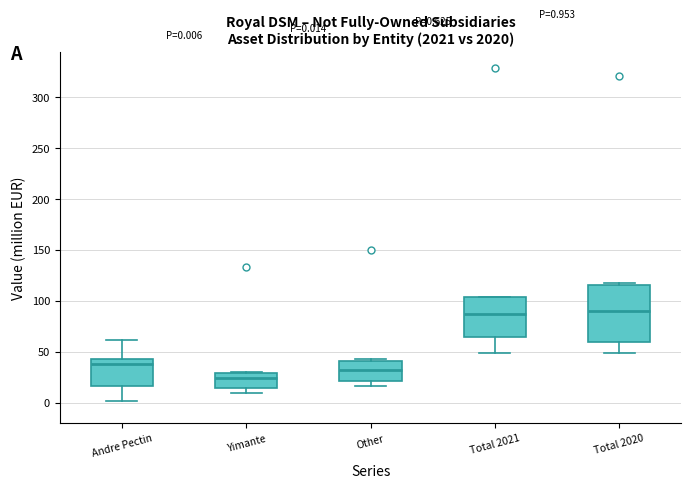

Which box is the tallest, from its lower edge to its upper edge?

Total 2020